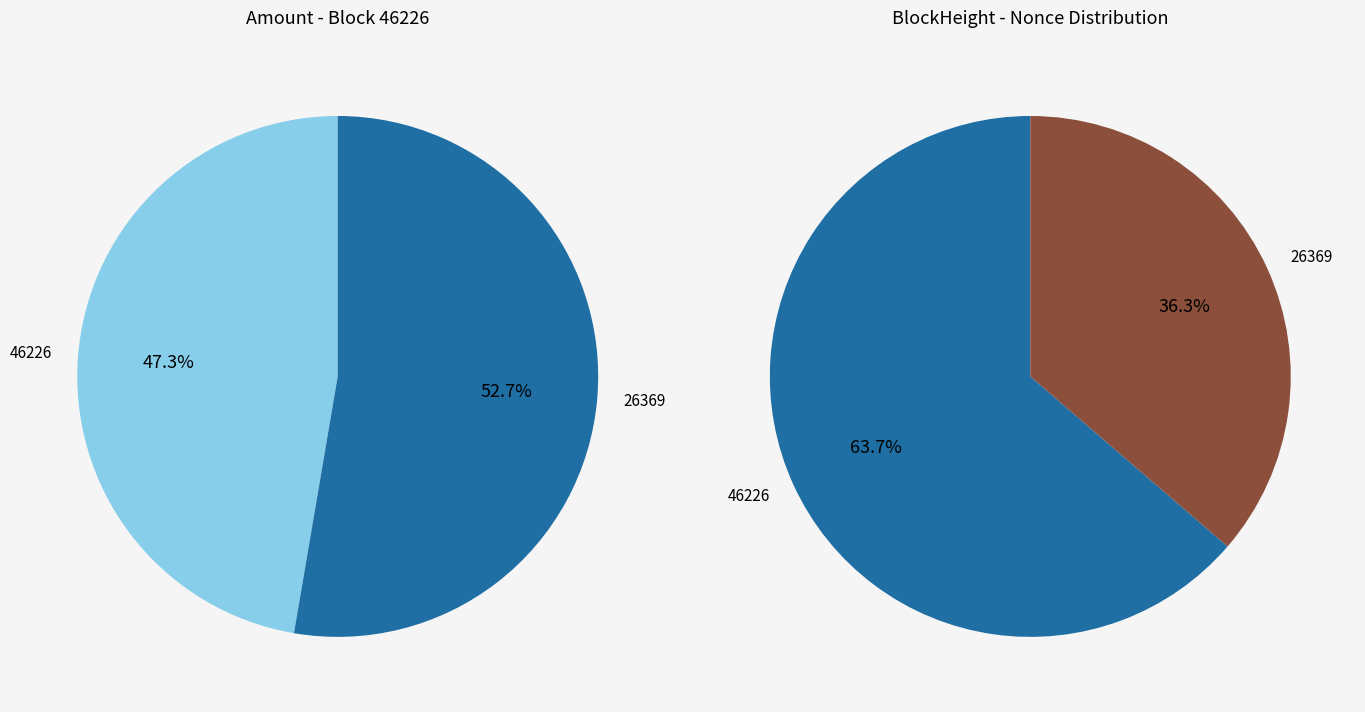

Which has a higher value, 46226 or 26369?

26369